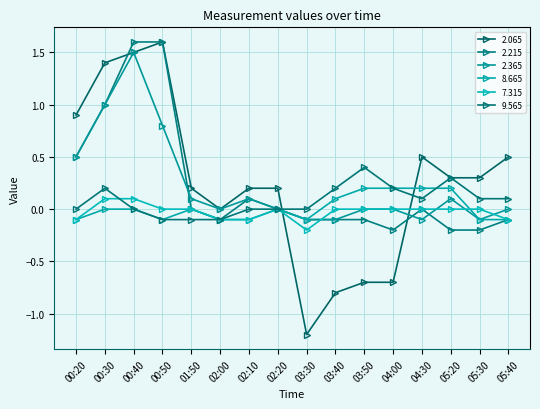

True or false: 2.365 has more than 2 interior local peaks.

True